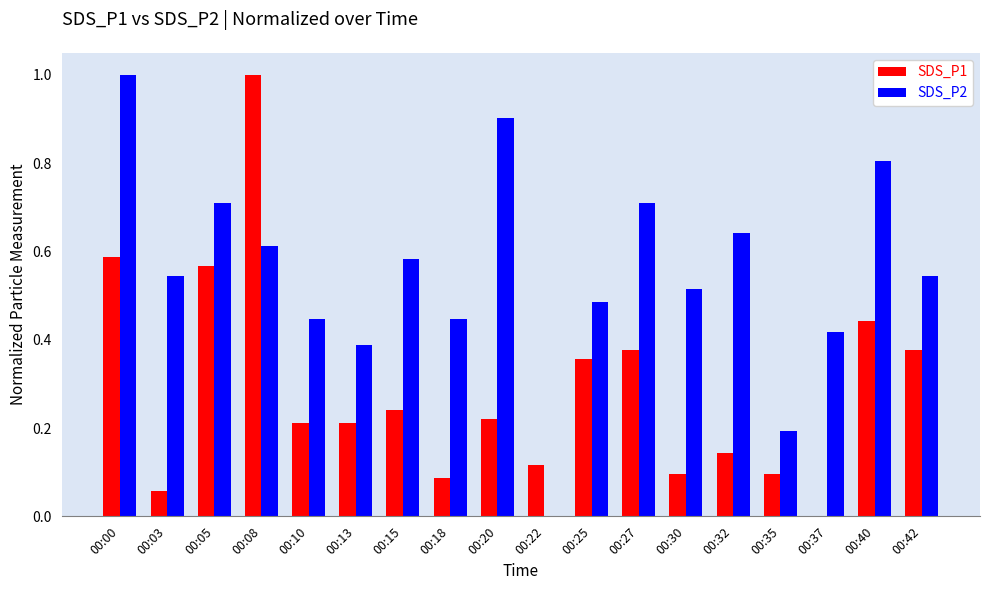

Which category has the highest value in the SDS_P2 series?

00:00